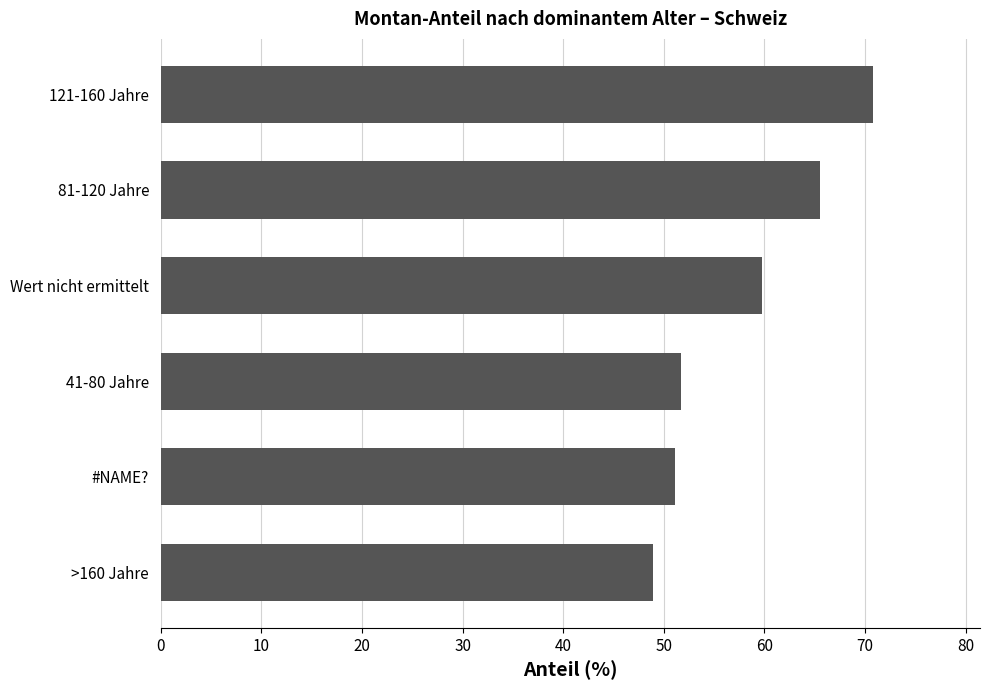

True or false: the data shows 51.7 at 41-80 Jahre.

True